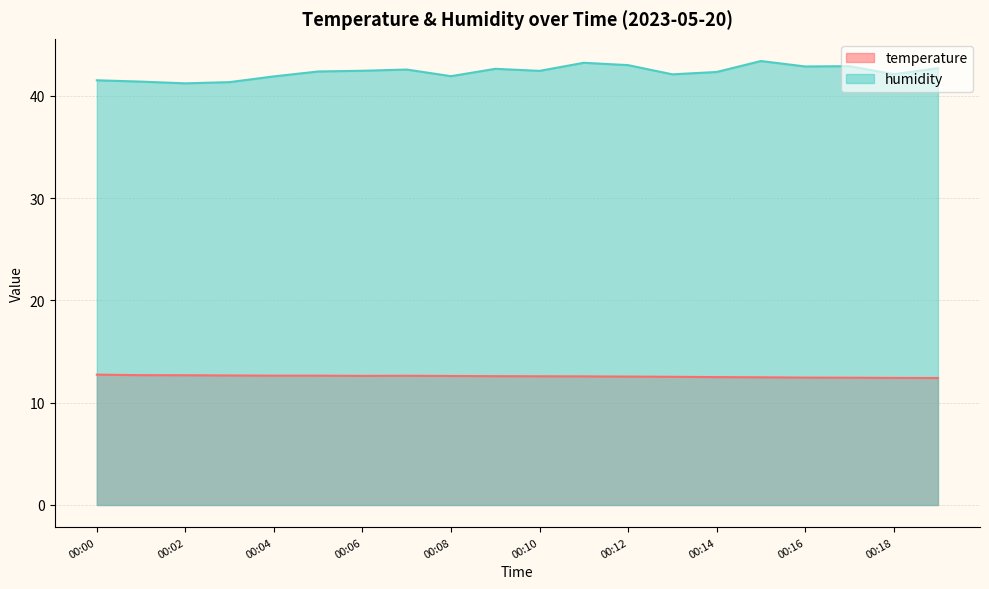

Rank the series by their average value, from highest to lowest.

humidity, temperature